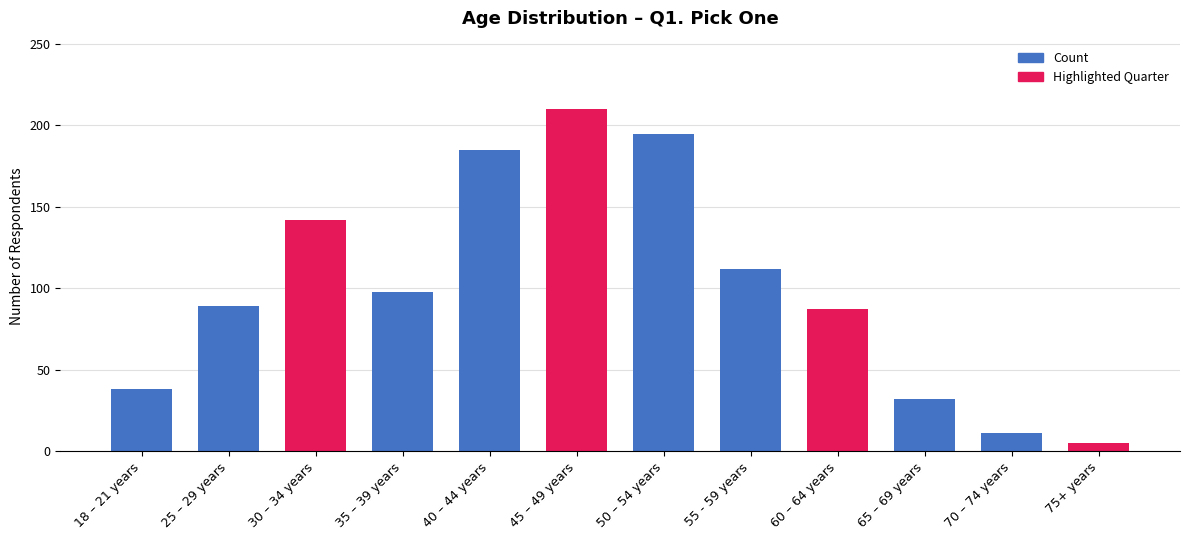

Which category has the lowest value across all series?

75+ years